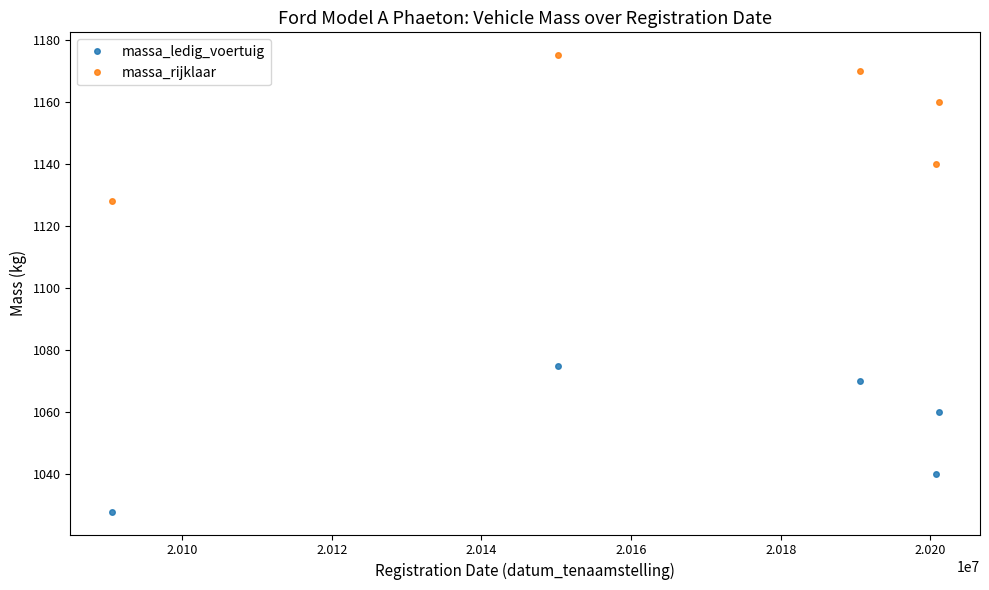

At how many categories does at least one series exceed 1047?

5